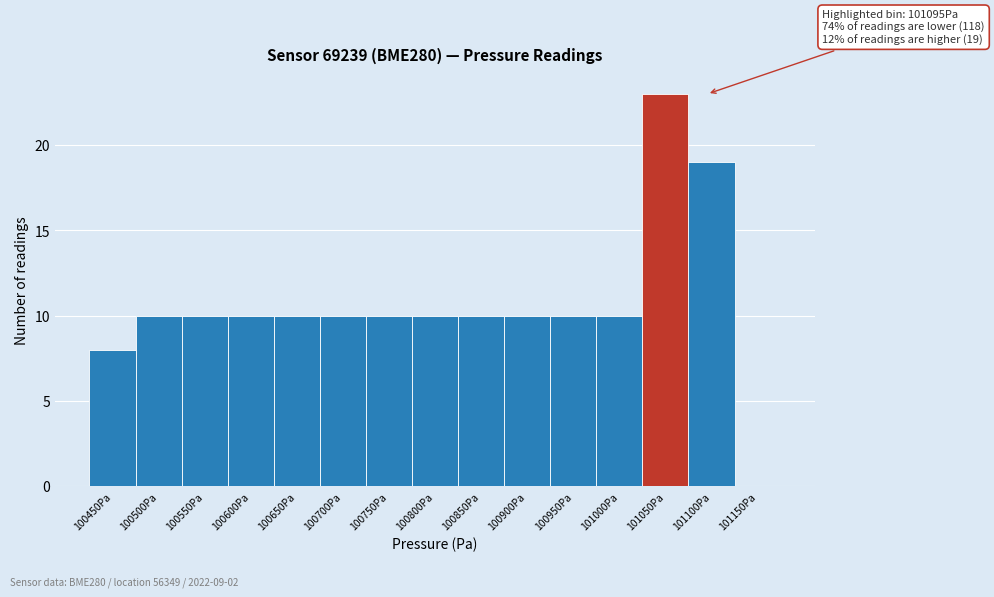

Reading right to left, extract all data points from this chart.

101150Pa=0	101100Pa=19	101050Pa=23	101000Pa=10	100950Pa=10	100900Pa=10	100850Pa=10	100800Pa=10	100750Pa=10	100700Pa=10	100650Pa=10	100600Pa=10	100550Pa=10	100500Pa=10	100450Pa=8